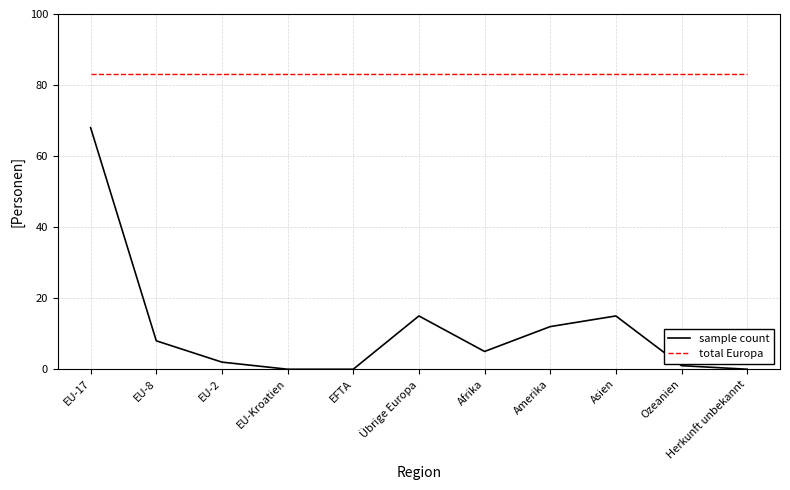

What is the total value across all series at EU-Kroatien?

83